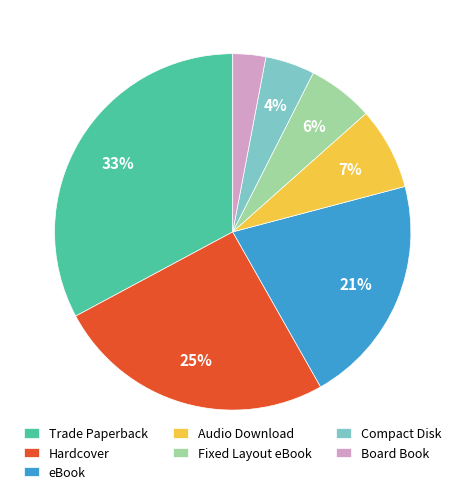

Is there any slice that represents more than half of the pie?

No